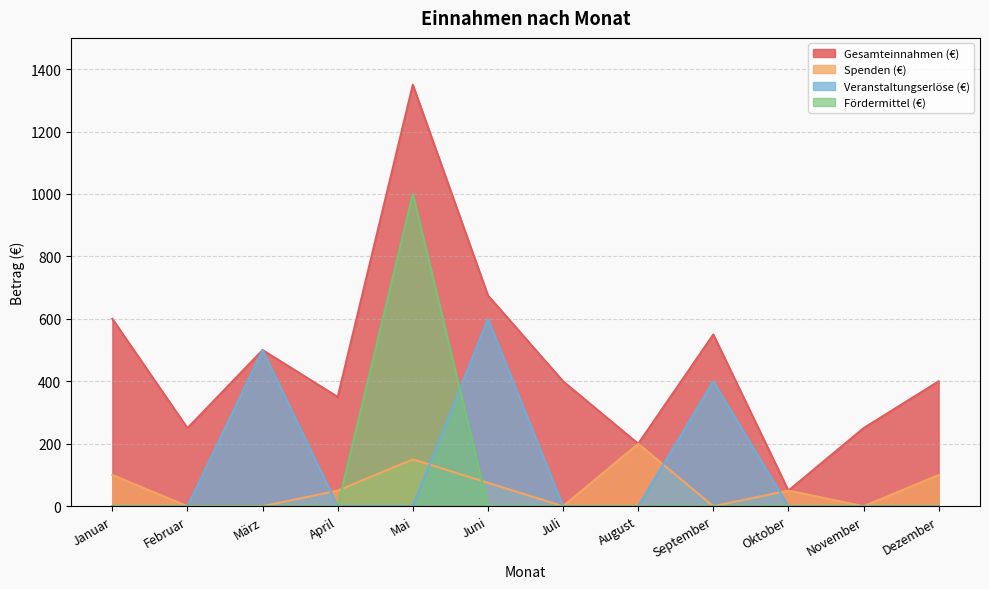

What is the value of the Gesamteinnahmen (€) point at the 5th from the left?

1350